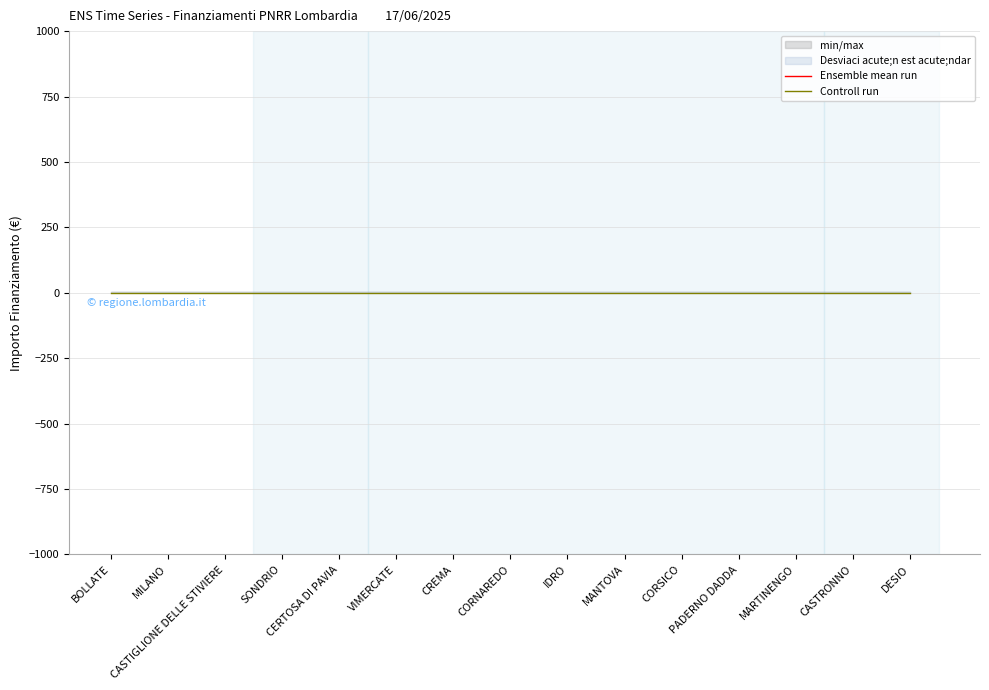

True or false: Ensemble mean run and Controll run cross at least once.

False